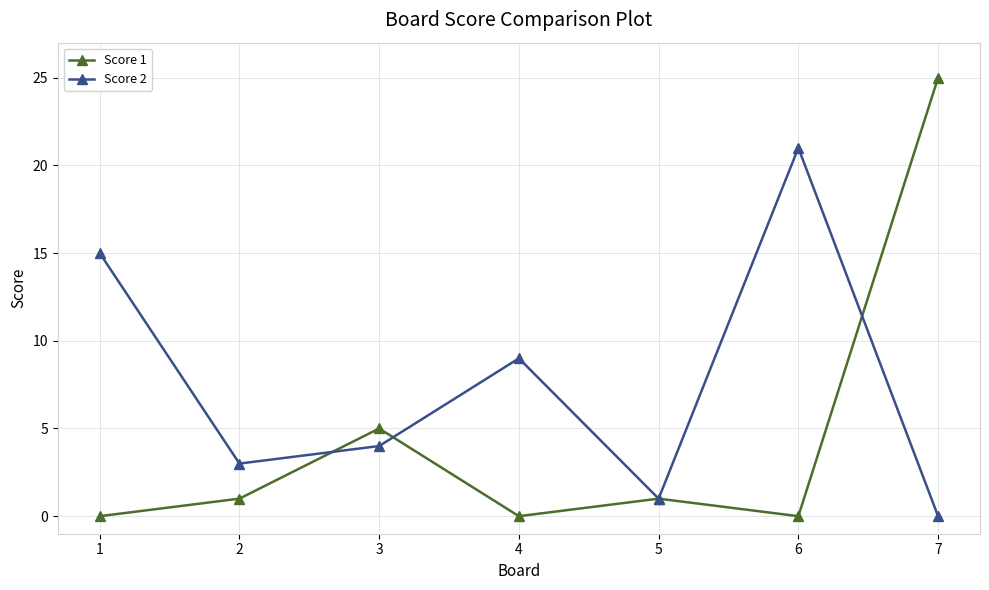

In Score 1, how many points are lower than both neighbors (excluding endpoints)?

2